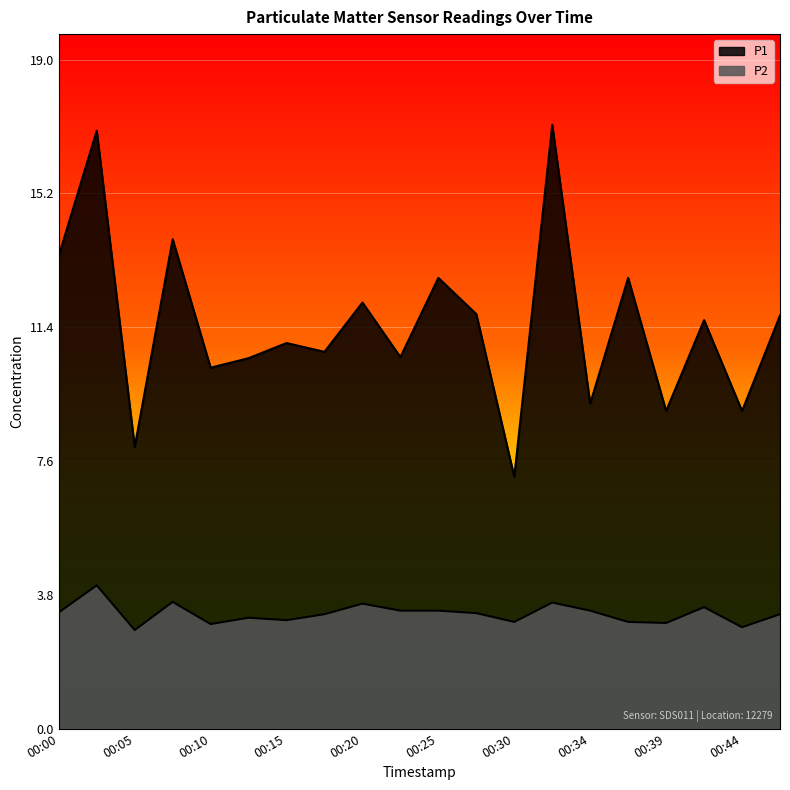

Which series changed the most between 00:30 and 00:32?

P1